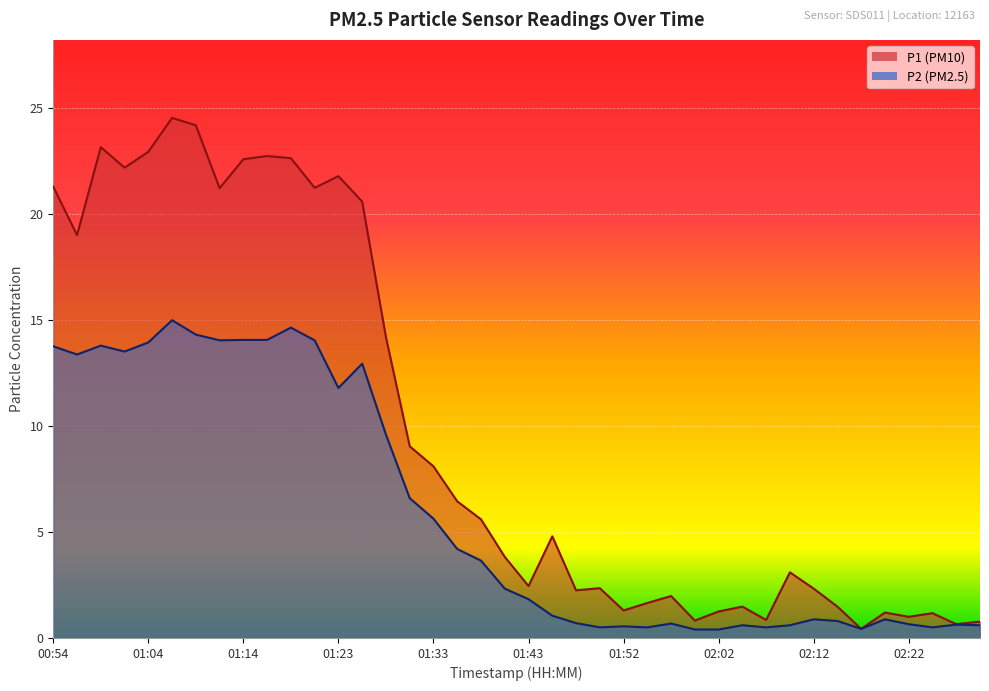

True or false: P2 and P1 cross at least once.

False